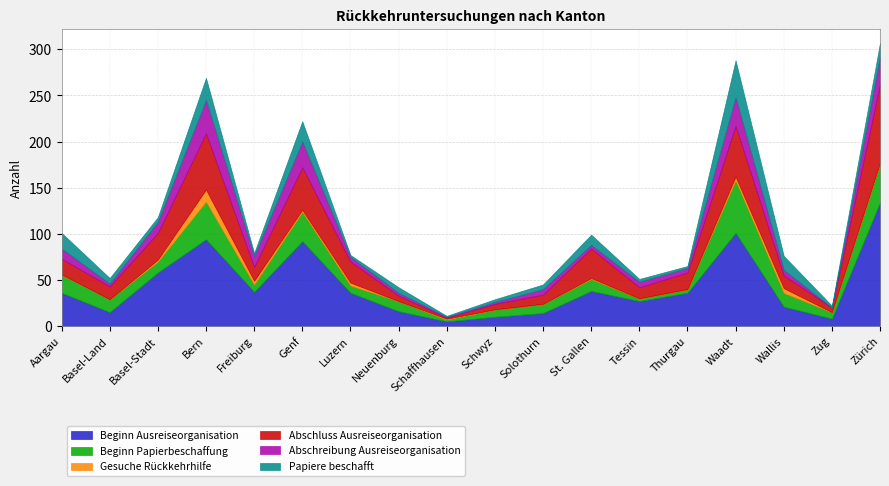

How many data points in Gesuche Rückkehrhilfe are less than 1?

8